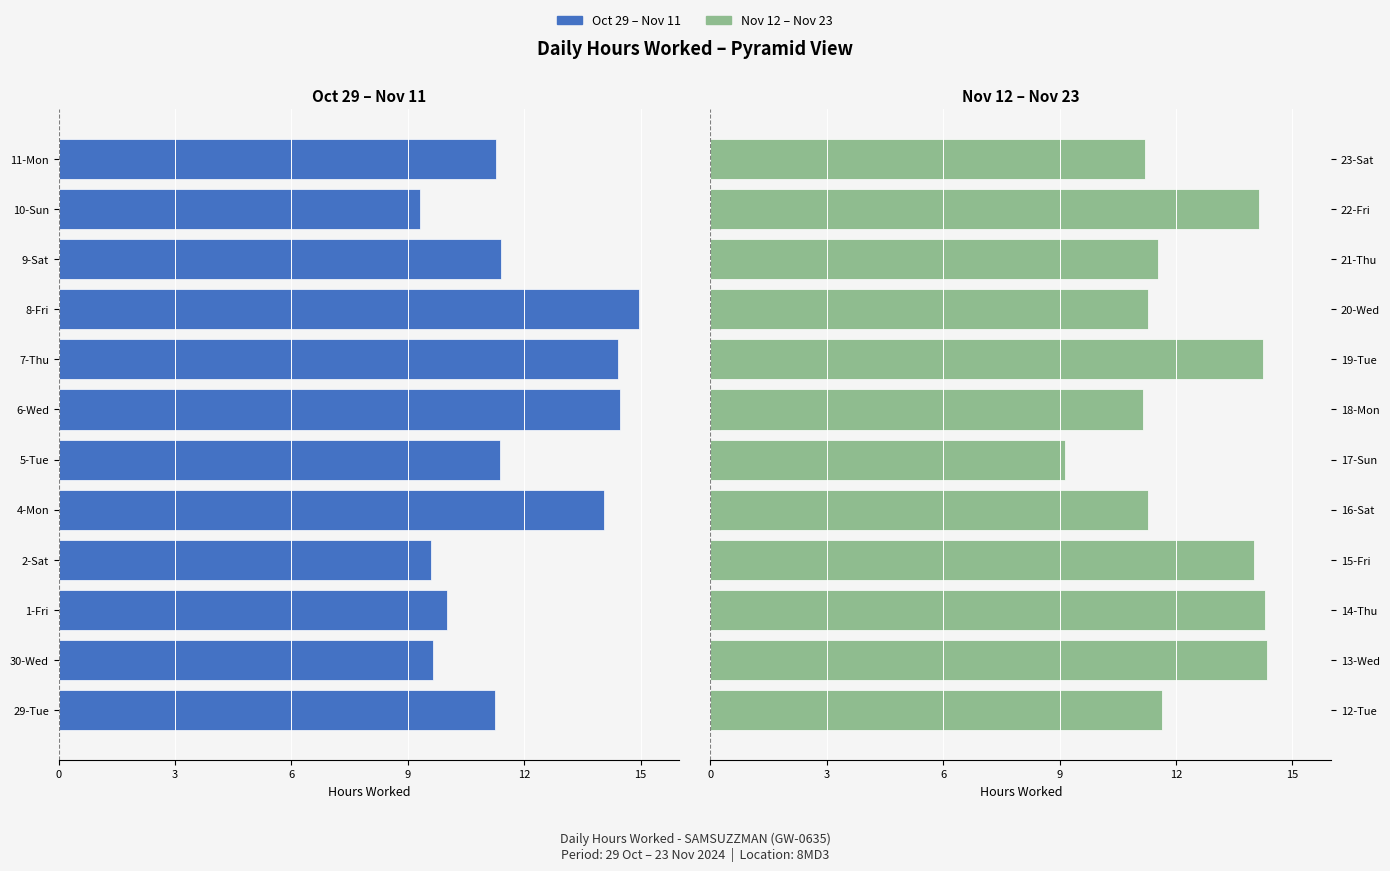

Which series changed the most between 15 and 3?

Hours Worked (Oct 29 – Nov 11)